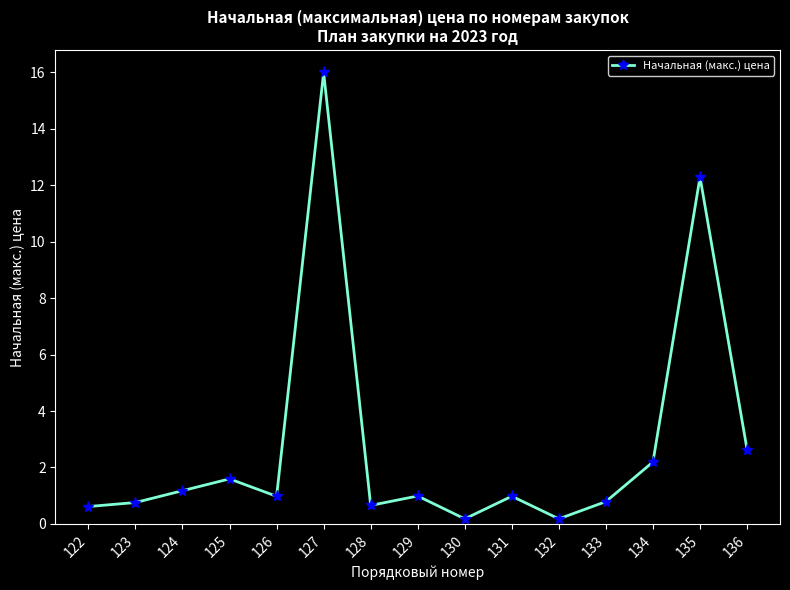

What is the difference between the maximum and second lowest values?

15.8